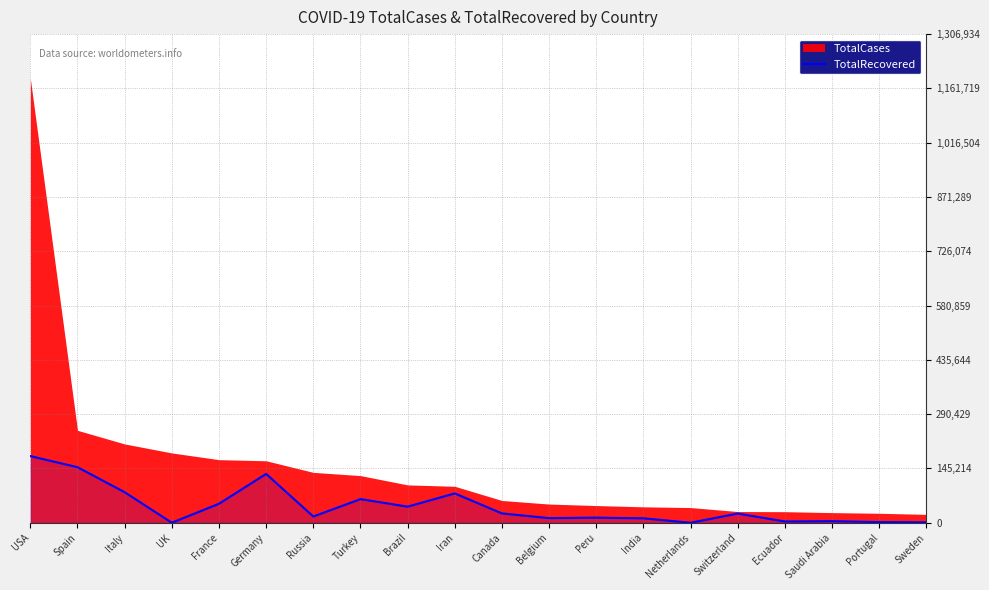

What position from the left is Portugal?

19